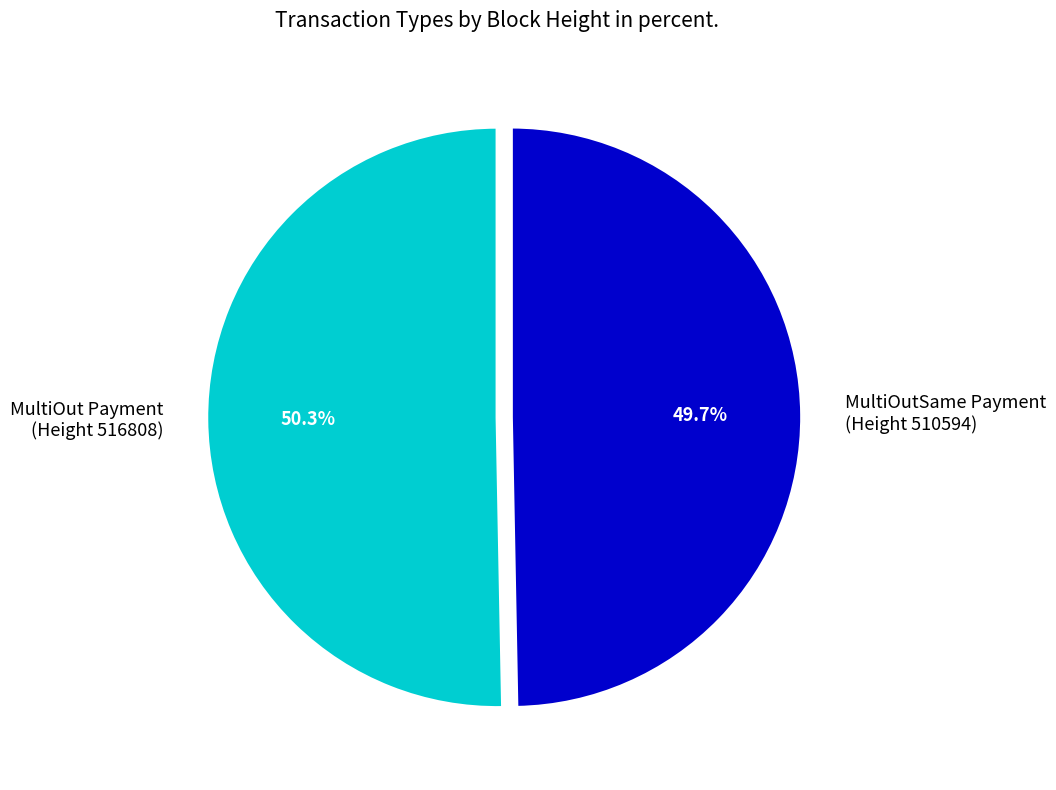

Combined, what portion of the pie is MultiOut Payment (Height 516808) and MultiOutSame Payment (Height 510594)?

100.0%